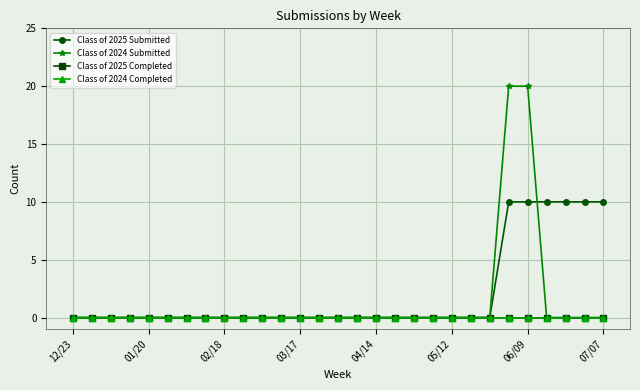

Which series has the largest total across all categories?

Class of 2025 Submitted